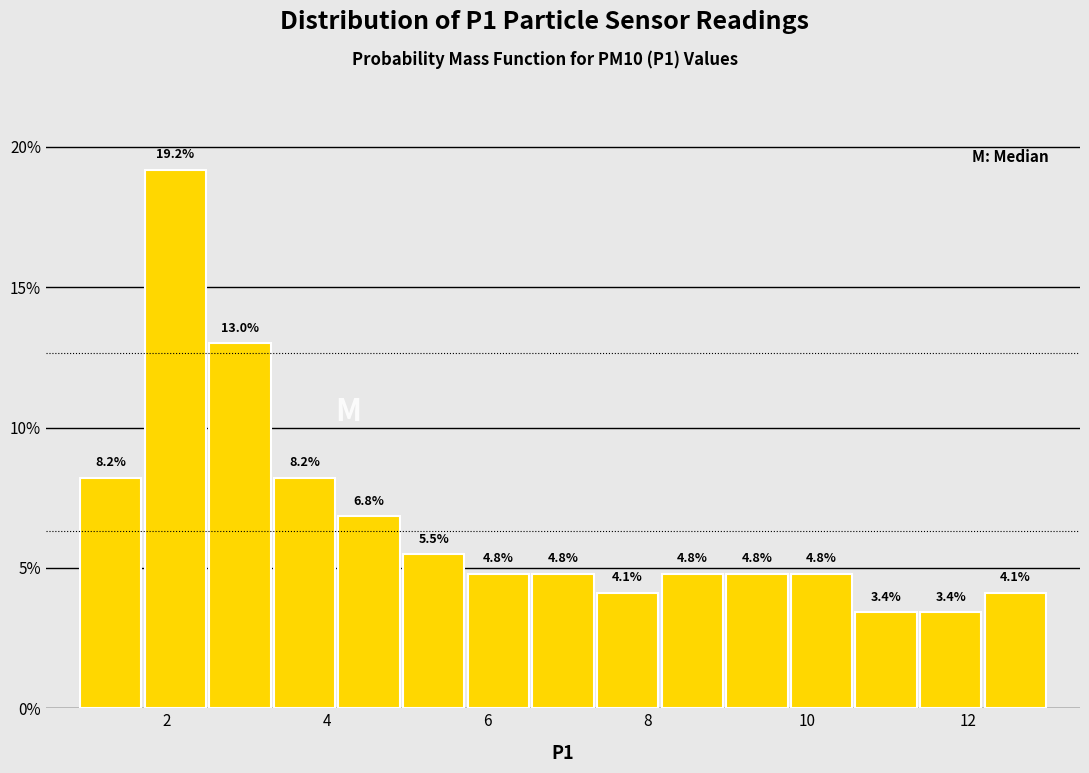

Reading left to right, transcribe this chart: for each bar, give the range it covers on the x-axis and its height. The bar edges are not printed on the chart, so give them approximately, as read against the axis.

1.0 to 1.8: 8.2
1.8 to 2.6: 19.2
2.6 to 3.4: 13.0
3.4 to 4.2: 8.2
4.2 to 5.0: 6.8
5.0 to 5.8: 5.5
5.8 to 6.6: 4.8
6.6 to 7.4: 4.8
7.4 to 8.2: 4.1
8.2 to 9.0: 4.8
9.0 to 9.8: 4.8
9.8 to 10.6: 4.8
10.6 to 11.4: 3.4
11.4 to 12.2: 3.4
12.2 to 13.0: 4.1